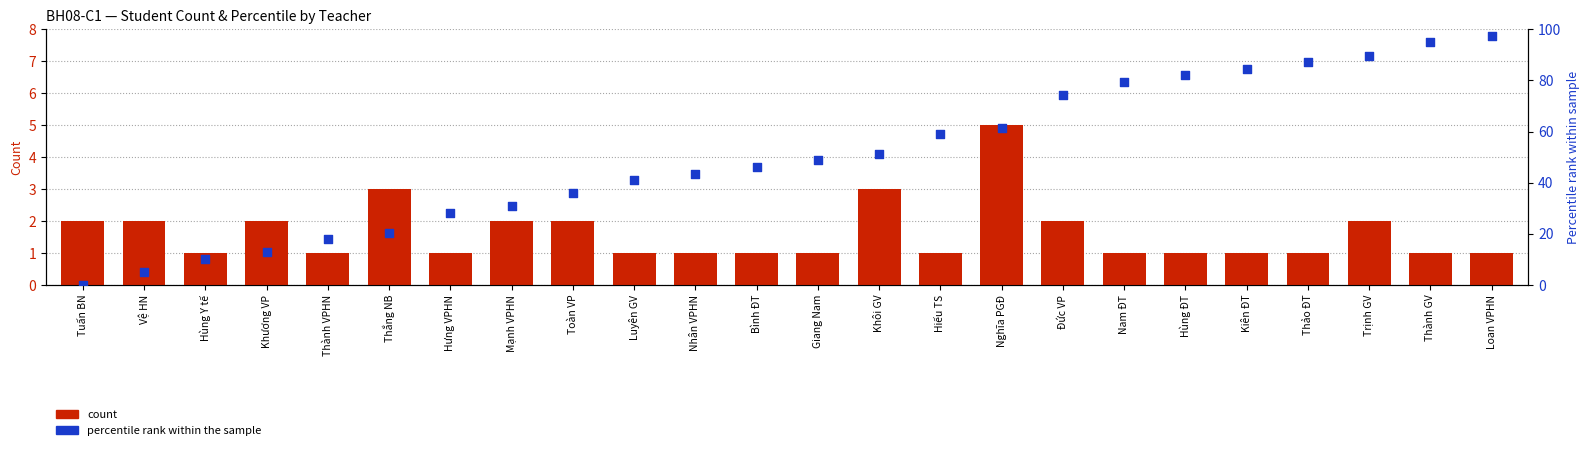

What is the total value across all series at Thành VPHN?

18.9